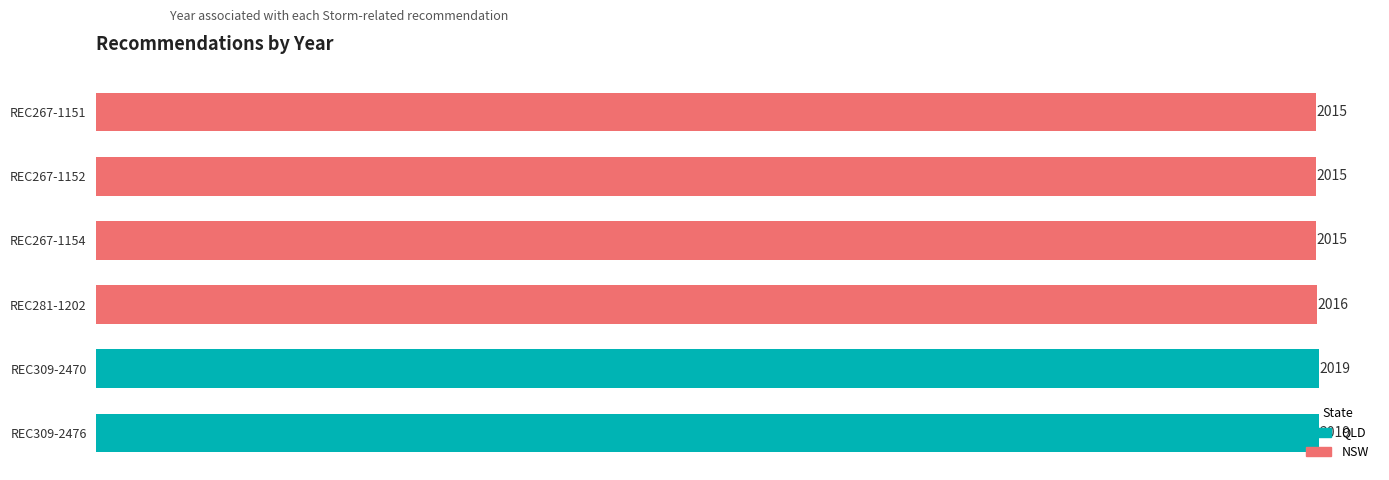

True or false: the data shows 2016 at REC281-1202.

True